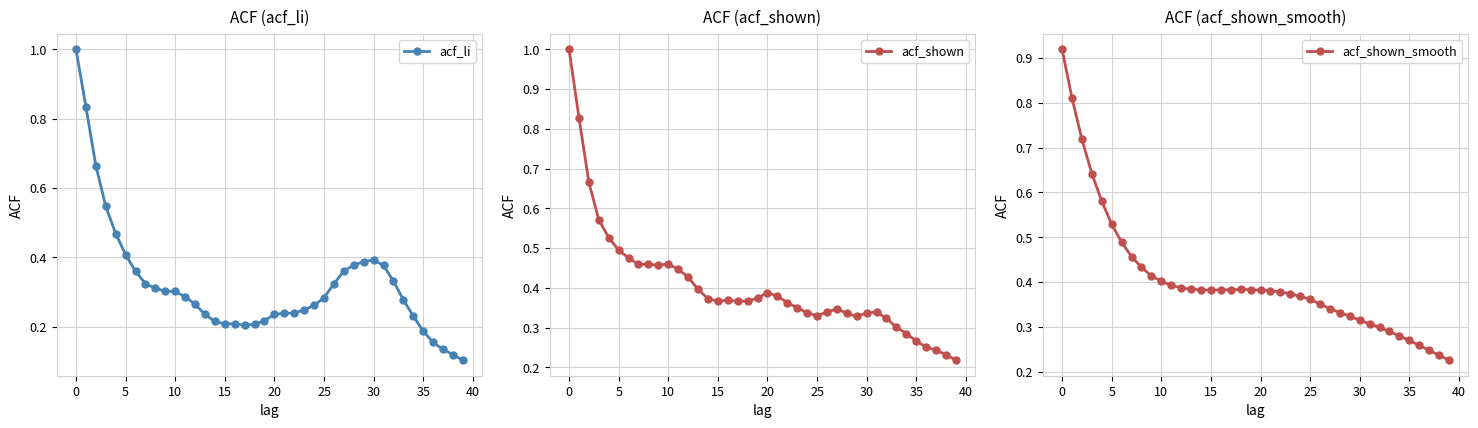

Is it true that acf_li equals 0.4 at 20?

False